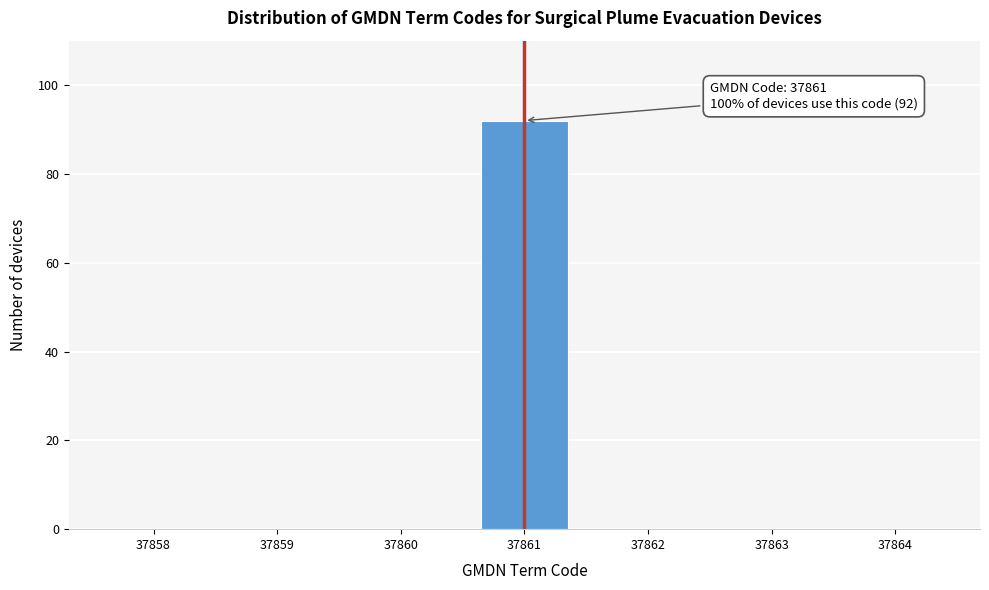

Reading left to right, extract all data points from this chart.

37858=0	37859=0	37860=0	37861=92	37862=0	37863=0	37864=0